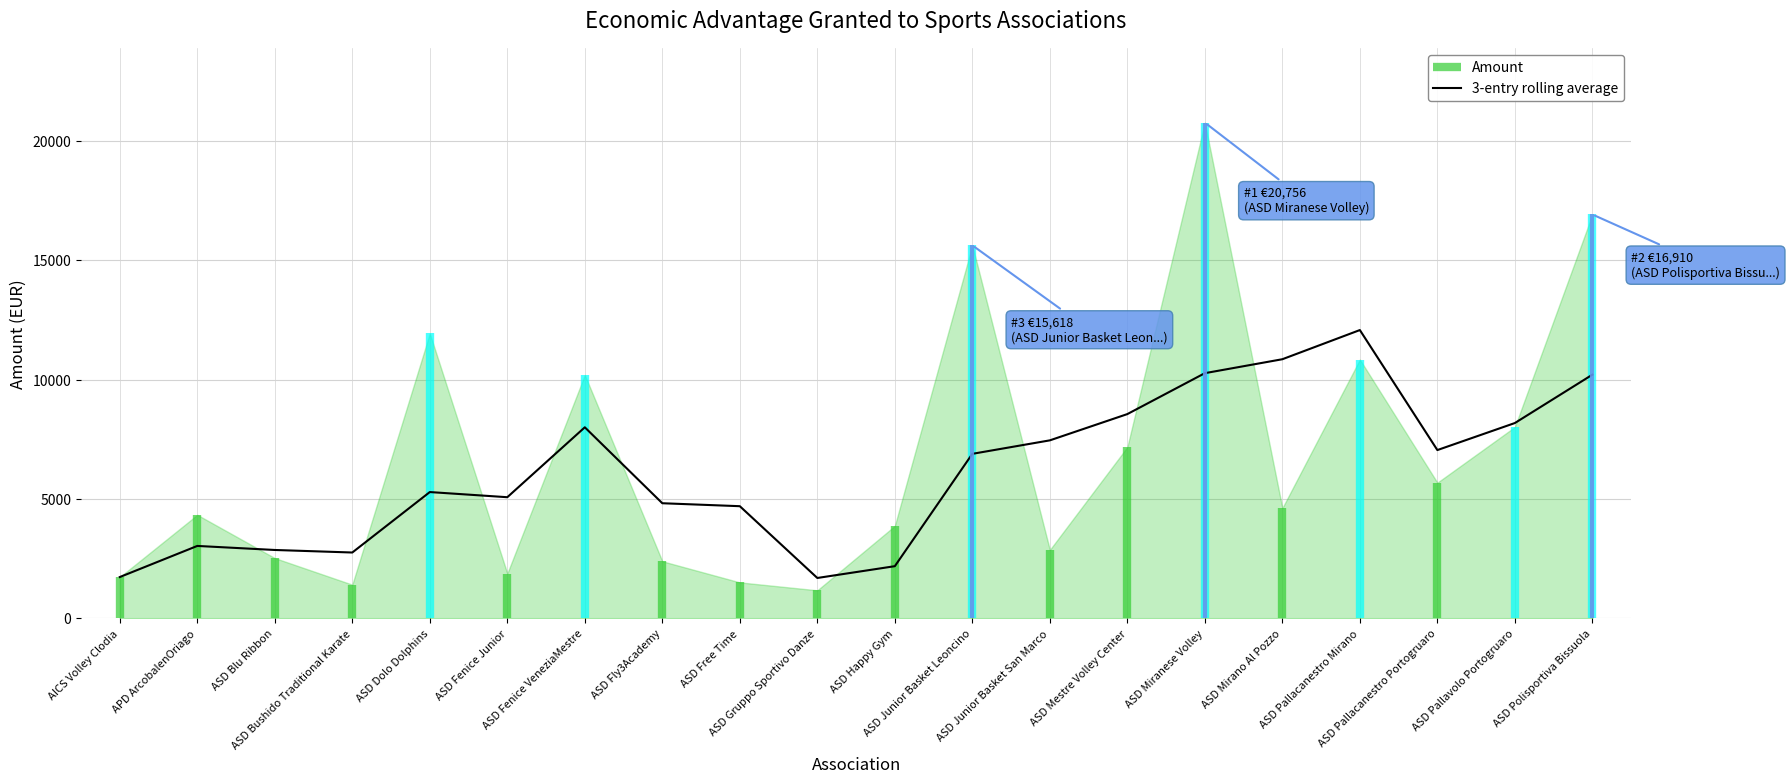

Reading left to right, transcribe all the data shown in this chart.

AICS Volley Clodia=1731.0	APD ArcobalenOriago=3033.5	ASD Blu Ribbon=2864.3	ASD Bushido Traditional Karate=2758.0	ASD Dolo Dolphins=5289.0	ASD Fenice Junior=5073.3	ASD Fenice VeneziaMestre=7999.9	ASD Fly3Academy=4820.9	ASD Free Time=4697.1	ASD Gruppo Sportivo Danze=1691.8	ASD Happy Gym=2185.8	ASD Junior Basket Leoncino=6889.2	ASD Junior Basket San Marco=7453.4	ASD Mestre Volley Center=8553.3	ASD Miranese Volley=10266.2	ASD Mirano Al Pozzo=10849.8	ASD Pallacanestro Mirano=12071.1	ASD Pallacanestro Portogruaro=7046.8	ASD Pallavolo Portogruaro=8178.8	ASD Polisportiva Bissuola=10202.9